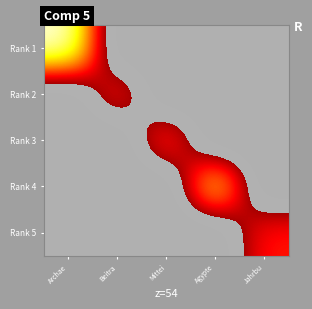

Which has a higher value, Beitra or Mittei?

Beitra